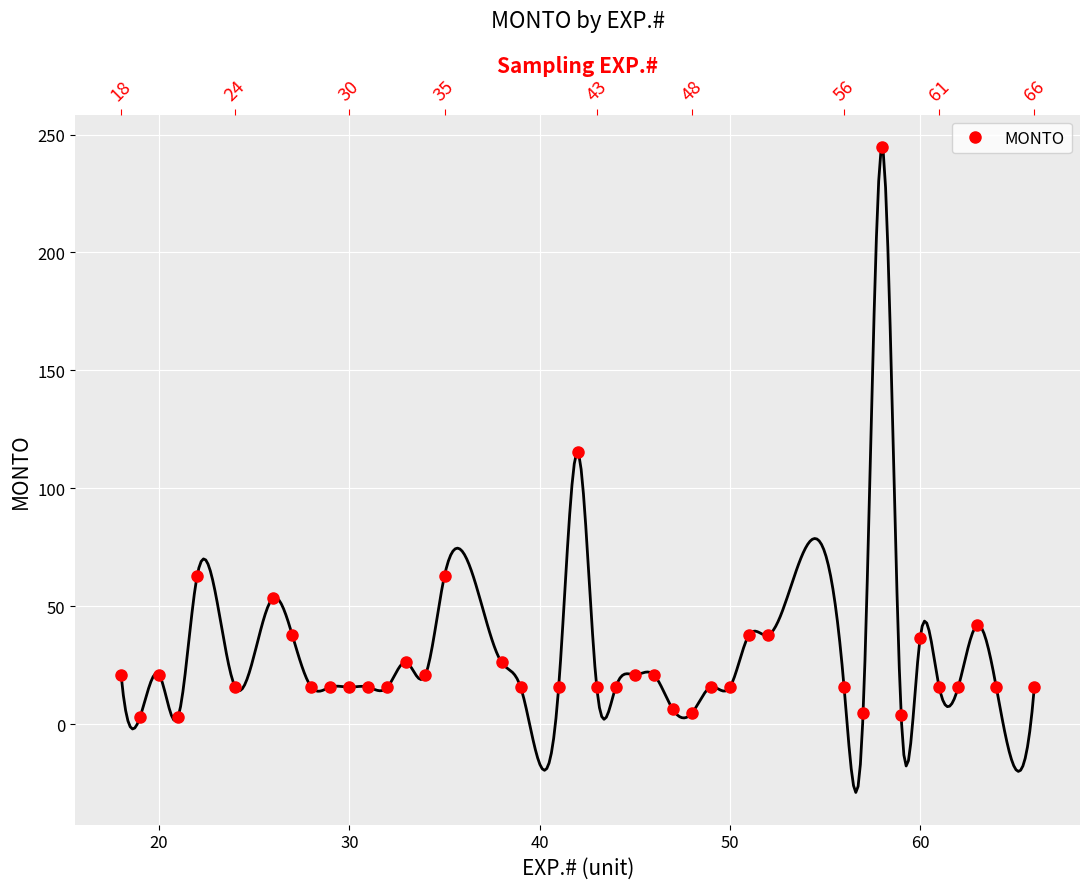

Reading right to left, extract all data points from this chart.

15.8	15.8	42.0	15.8	15.8	36.8	4.0	244.7	4.7	15.8	37.8	37.8	15.8	15.8	4.7	6.3	21.0	21.0	15.8	15.8	115.4	15.8	15.8	26.2	63.0	21.0	26.2	15.8	15.8	15.8	15.8	15.8	37.8	53.5	15.8	63.0	3.1	21.0	3.1	21.0